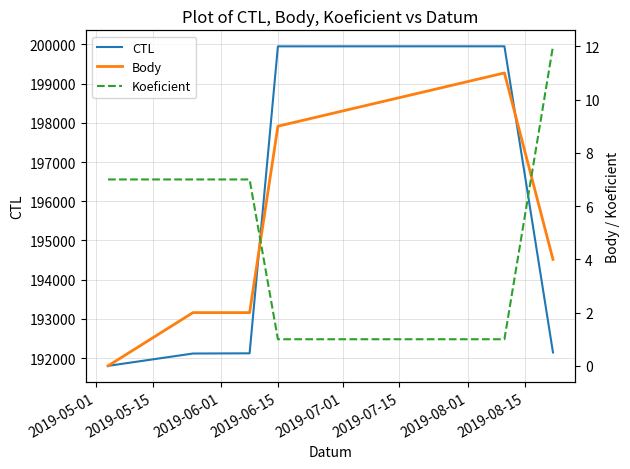

What is the maximum value for CTL?

199952